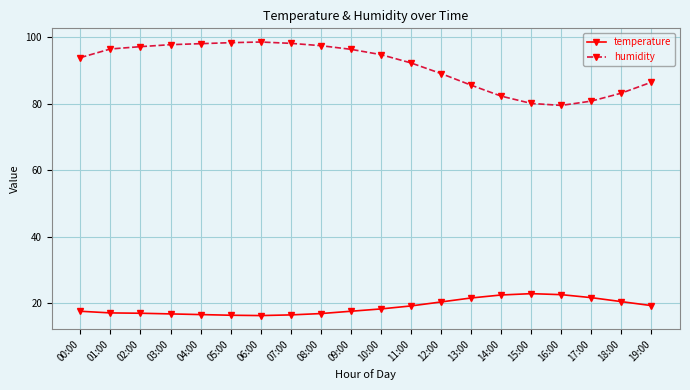

What is the total value across all series at 16:00?

102.0